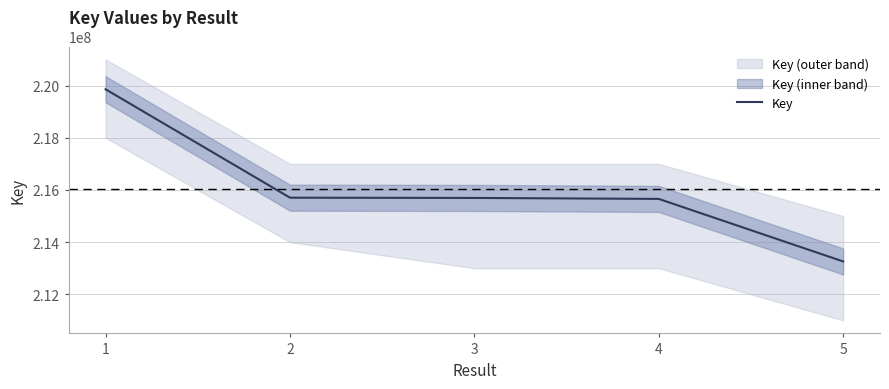

Count the number of values greater than 215694154.

2